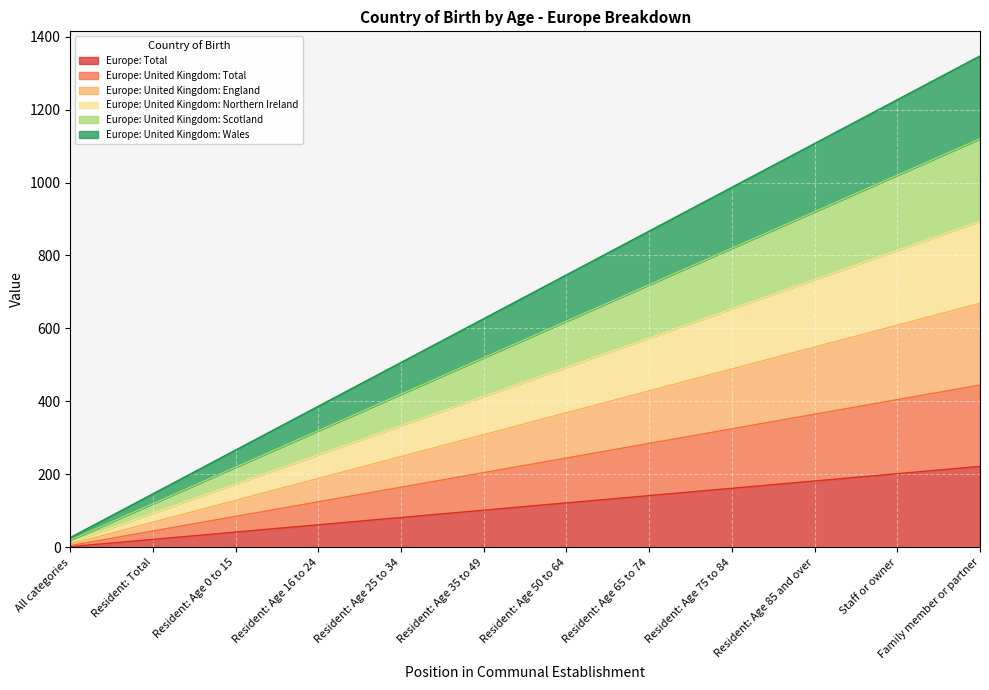

True or false: Europe: United Kingdom: Scotland and Europe: United Kingdom: England intersect in this chart.

False